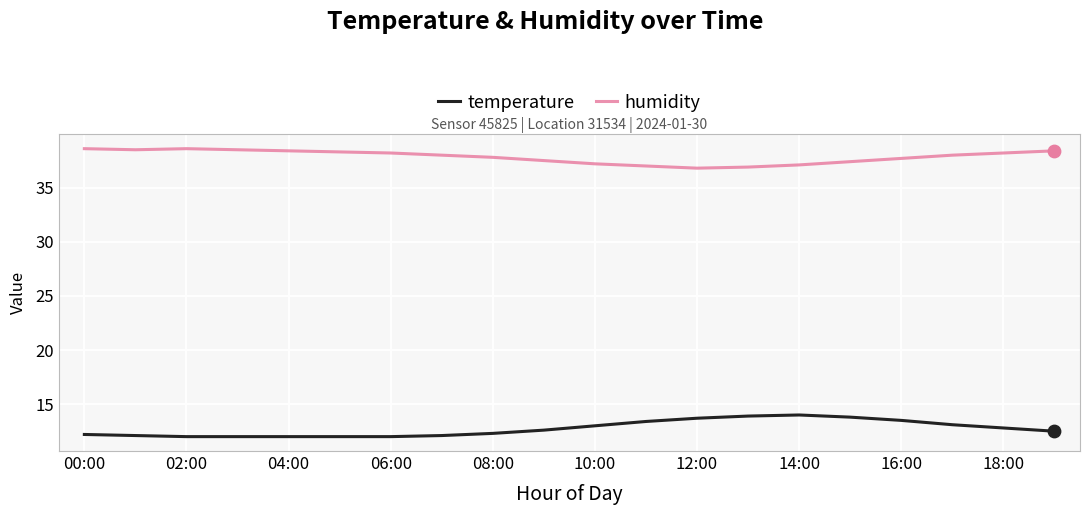

Rank the series by their maximum value, from highest to lowest.

humidity, temperature